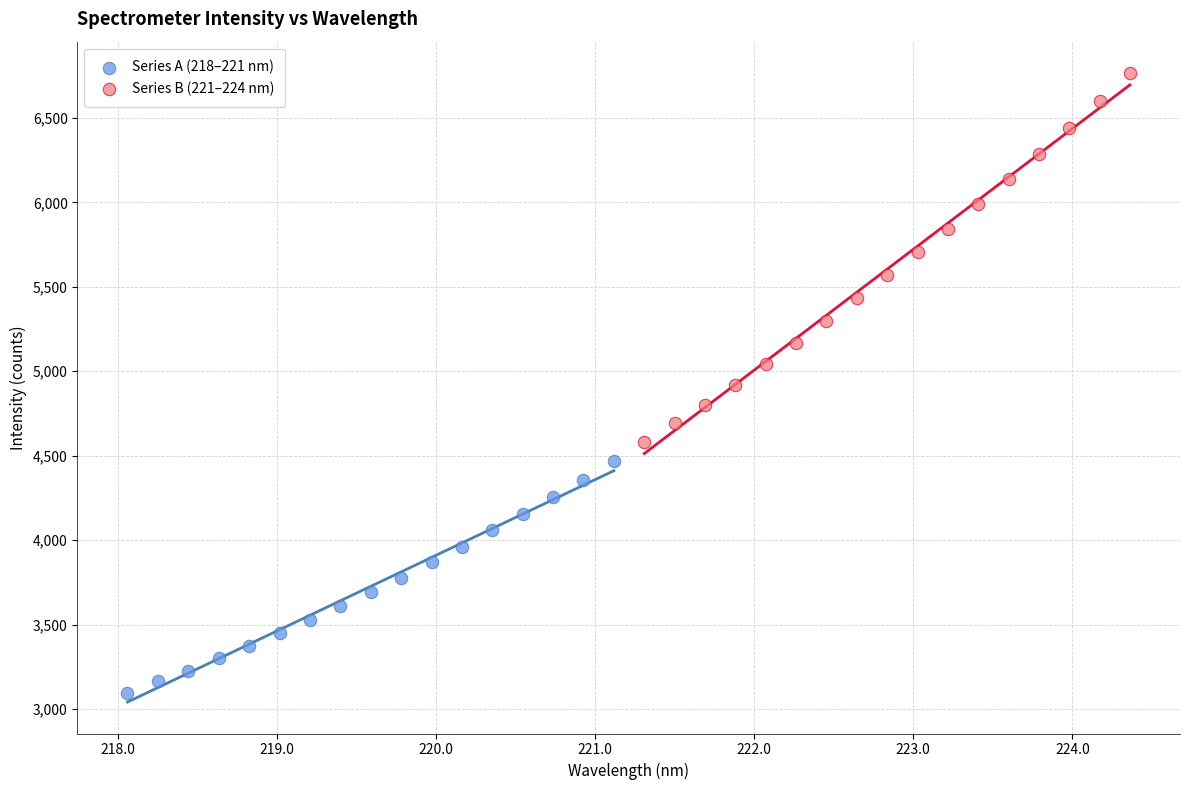

Which series has the largest Y range (max minus min)?

Series B (221–224 nm)